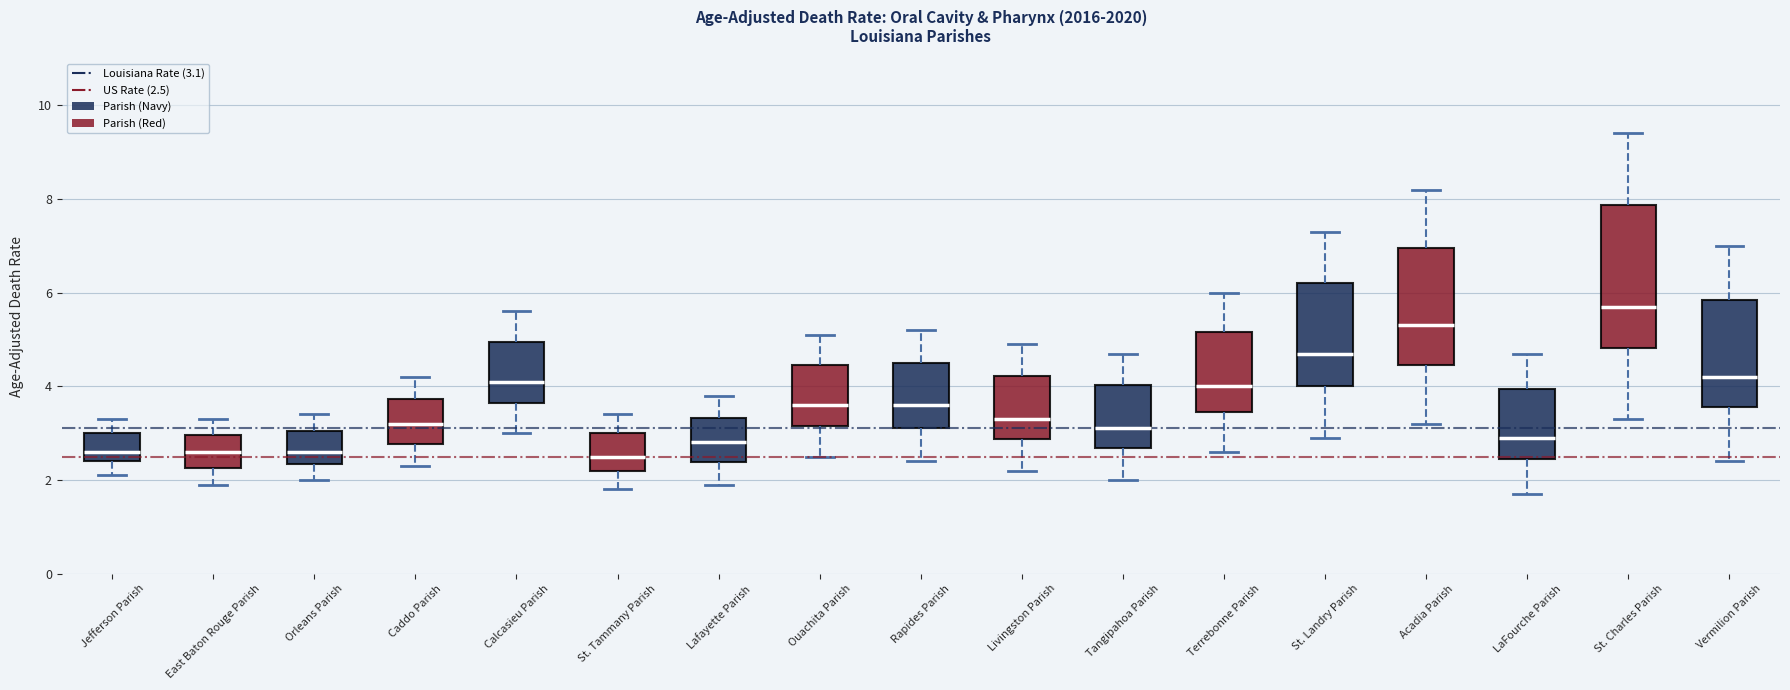

Where does the upper whisker of the box for East Baton Rouge Parish end on the y-axis? The values are not printed on the chart, so give them approximately, as read against the axis.

3.4